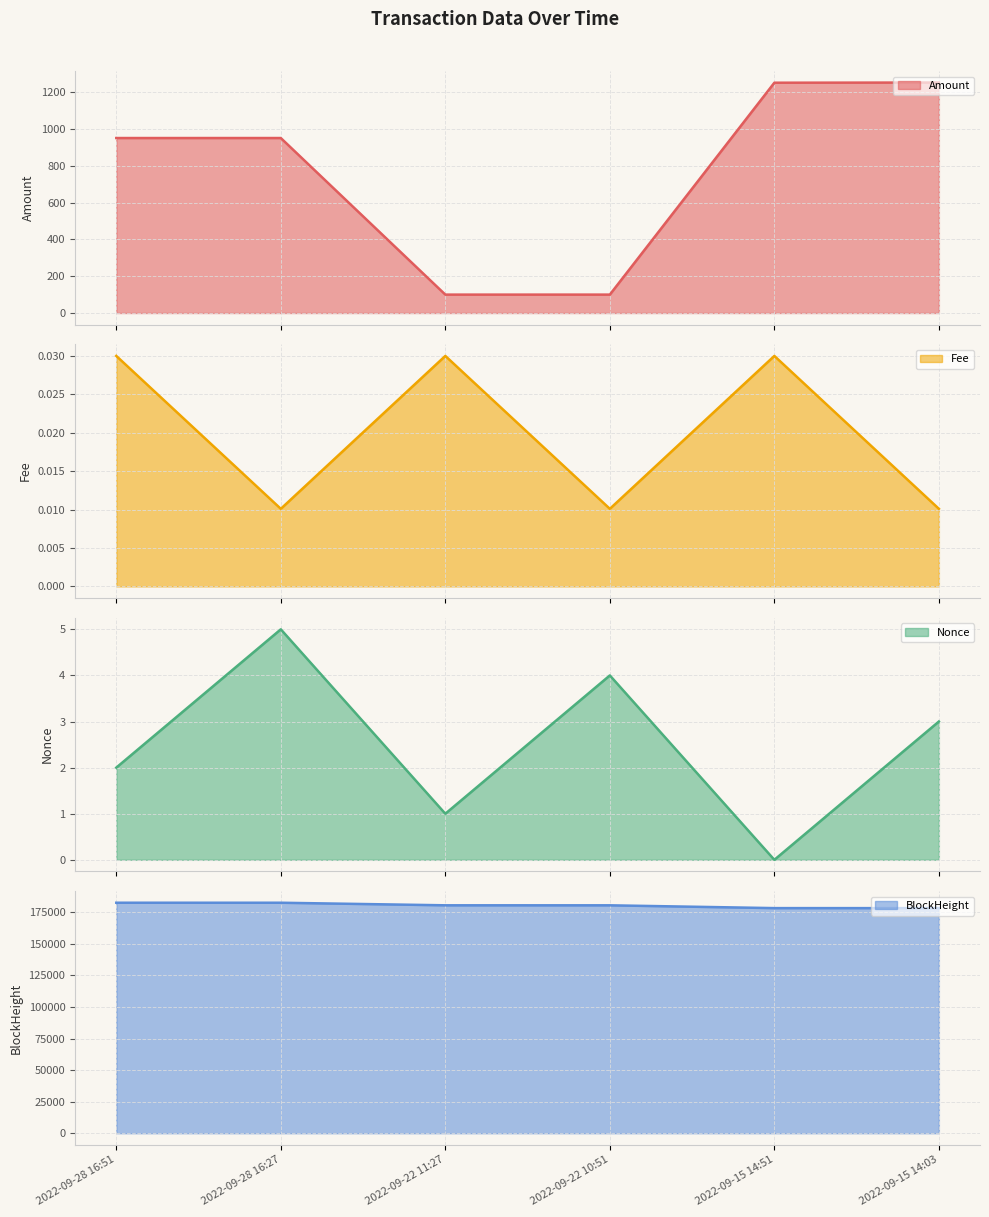

Reading left to right, list all the values displayed in this chart.

Amount: 950.5	950.6	100.0	100.0	1251.1	1252.1
Fee: 0.0	0.0	0.0	0.0	0.0	0.0
Nonce: 2.0	5.0	1.0	4.0	0.0	3.0
BlockHeight: 182553.0	182548.0	180512.0	180504.0	178288.0	178276.0